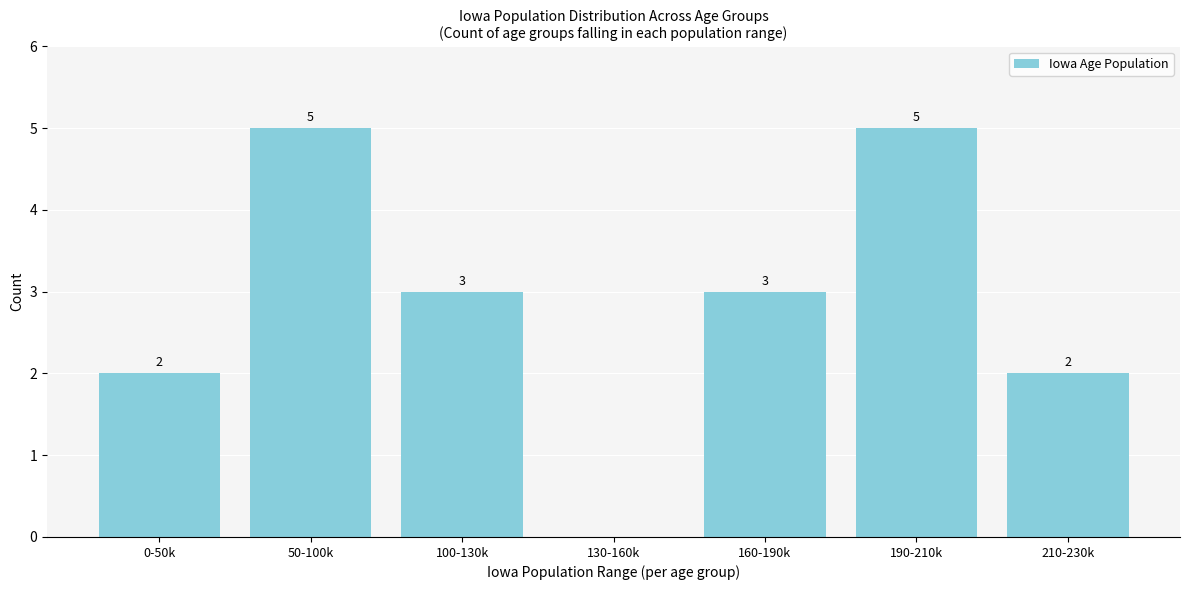

Reading left to right, list all the values displayed in this chart.

0-50k=2	50-100k=5	100-130k=3	130-160k=0	160-190k=3	190-210k=5	210-230k=2